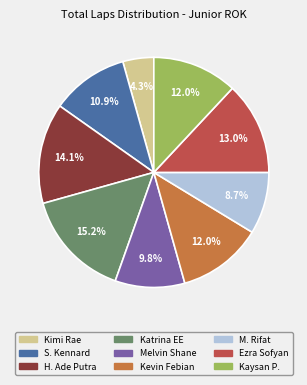

Does any single category account for the majority?

No